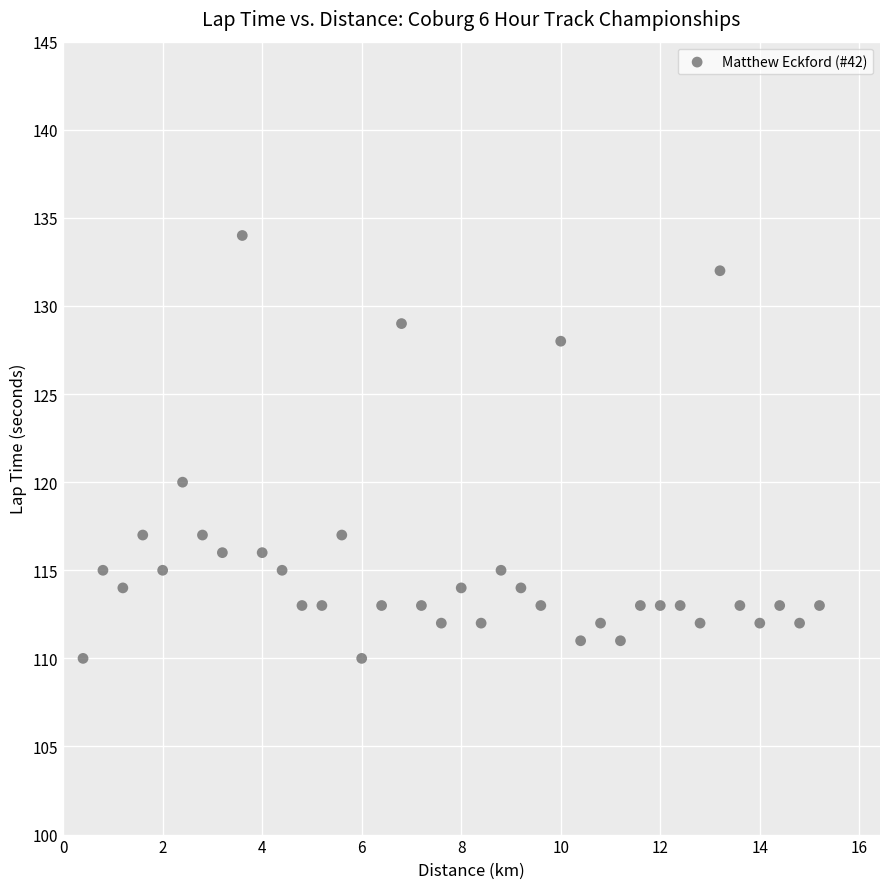

What is the range of Y values (max minus min)?

24